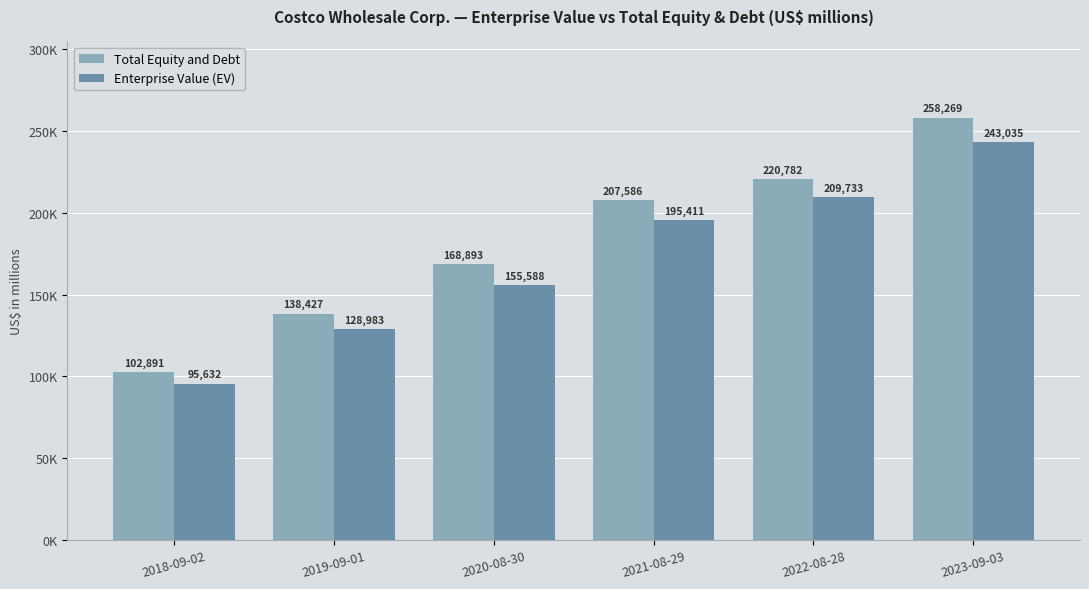

Is the value of Total Equity and Debt at 2022-08-28 greater than the value of Enterprise Value (EV) at 2022-08-28?

Yes